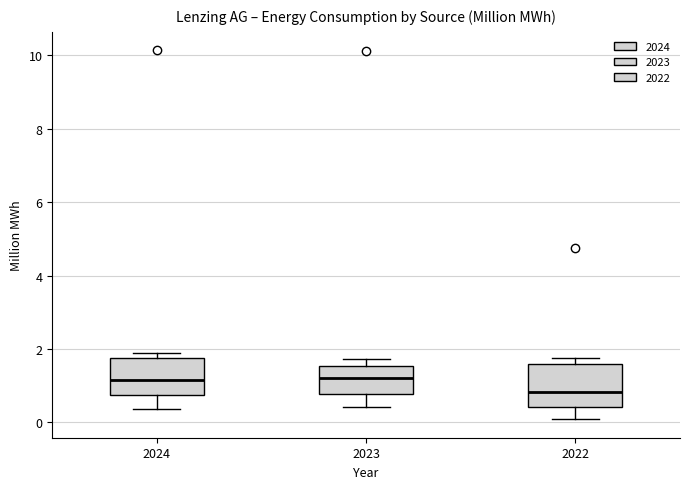

Reading left to right, transcribe this box plot: for each box, give where its median line is, the range the box spans, and where its two whiskers end, as read against the y-axis. The values are not printed on the chart, so give them approximately, as read against the axis.

2024: median 1.2, box 0.8 to 1.8, whiskers 0.4 to 1.8 (just above the box's upper edge)
2023: median 1.2, box 0.8 to 1.6, whiskers 0.4 to 1.8
2022: median 0.8, box 0.4 to 1.6, whiskers 0.0 to 1.8